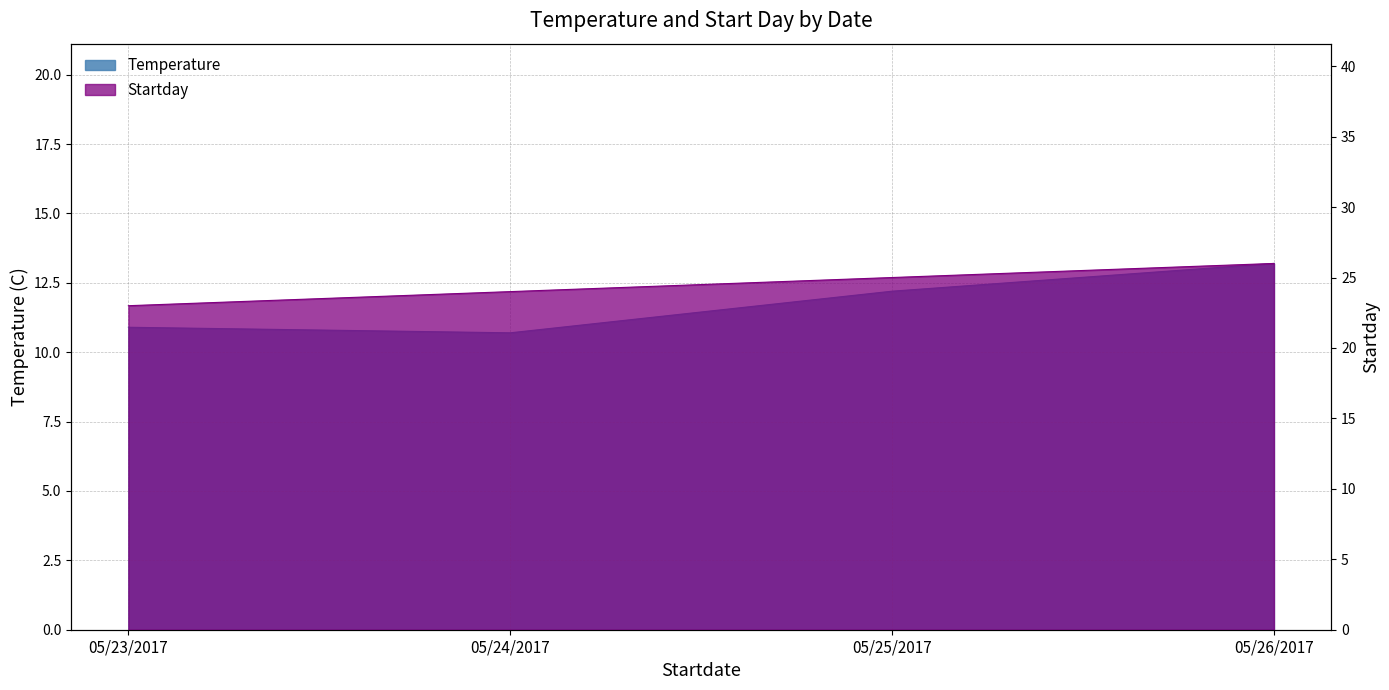

What is the total value across all series at 05/23/2017?

33.9